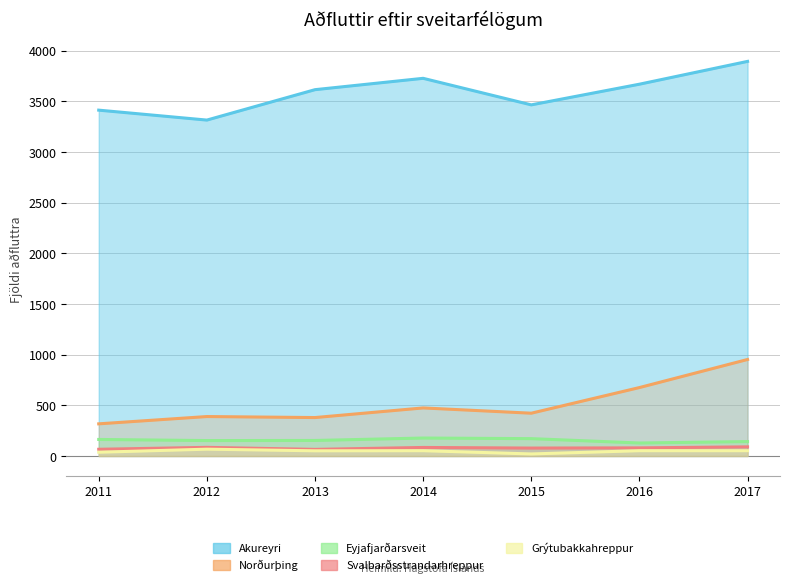

List the labels in order of Akureyri value, smallest first.

2012, 2011, 2015, 2013, 2016, 2014, 2017